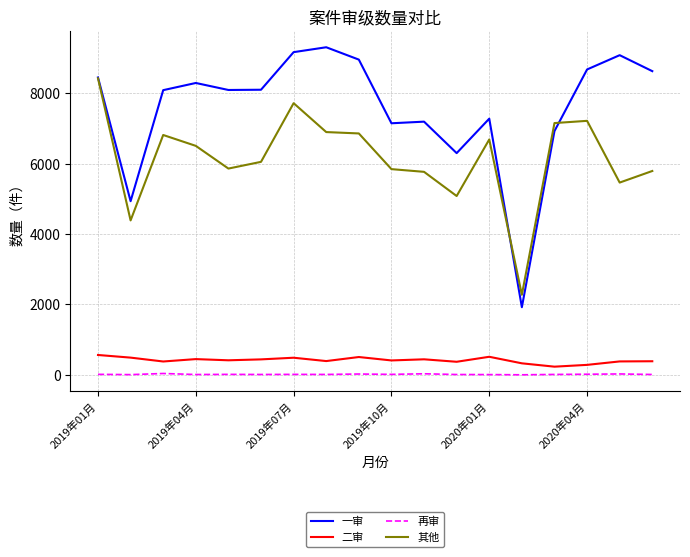

True or false: 其他 and 一审 intersect in this chart.

True